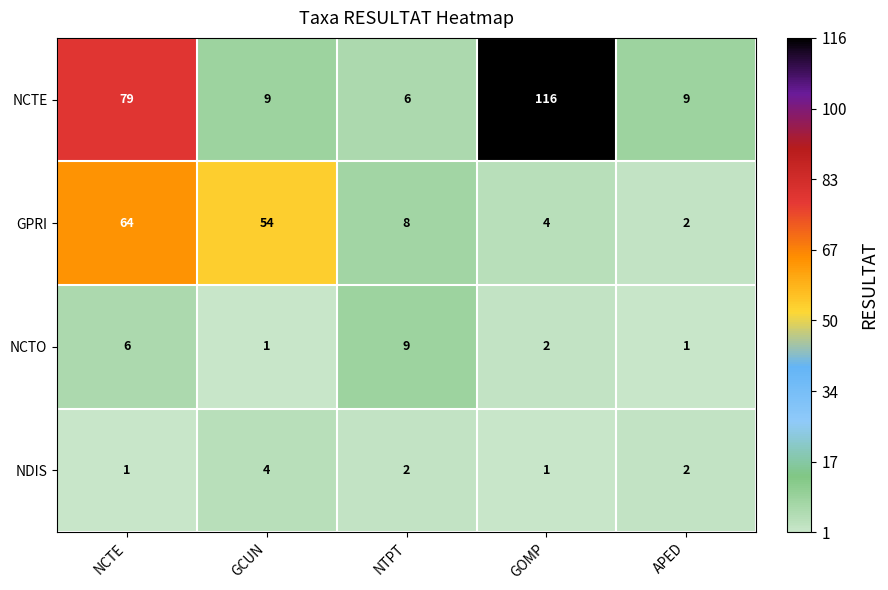

What is the total value across all series at GCUN?

68